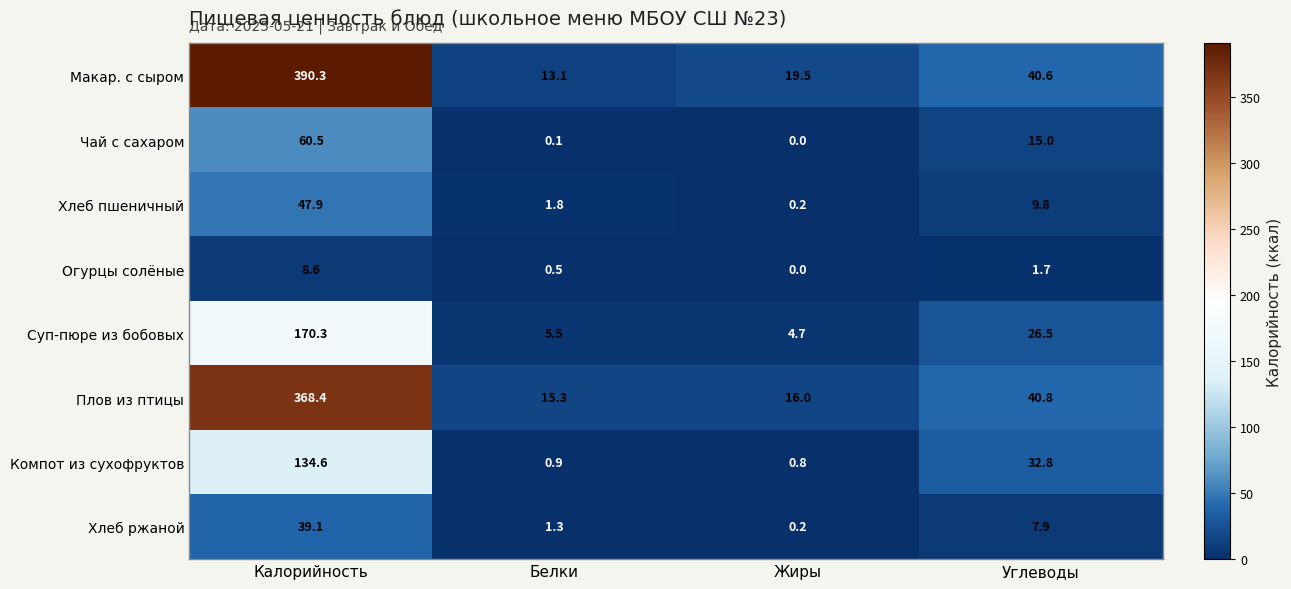

At how many categories does at least one series exceed 4?

4